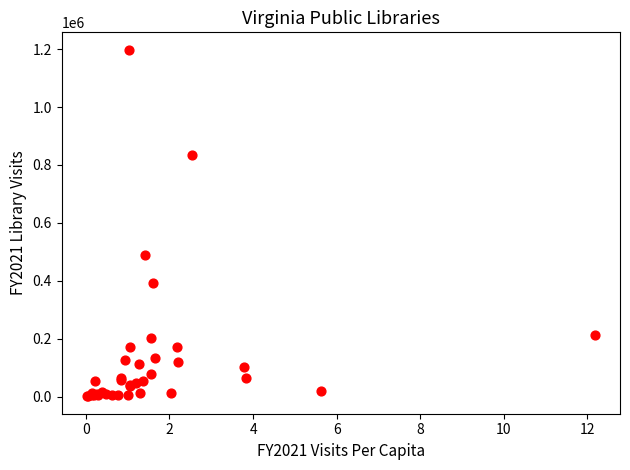

What Y value in the scatter plot is closest to 599555?

490514